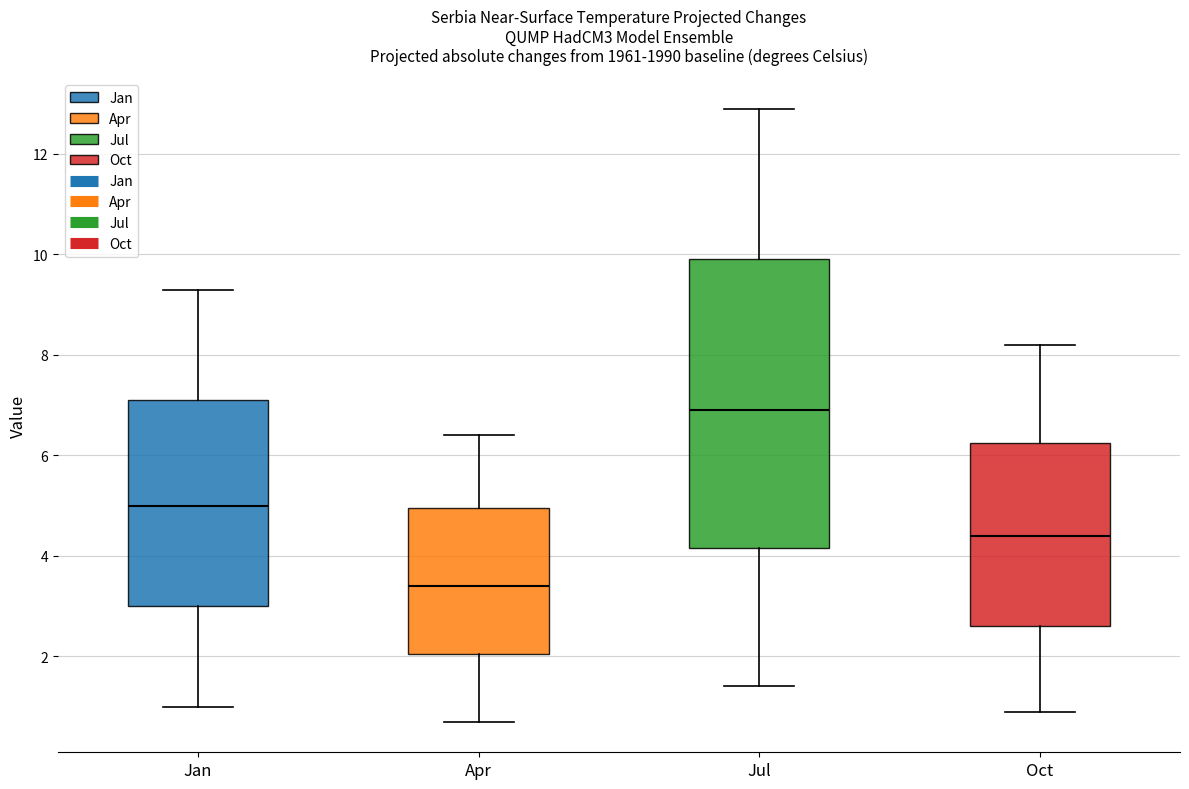

Where does the median line of the box for Jan sit on the y-axis? The values are not printed on the chart, so give them approximately, as read against the axis.

5.0